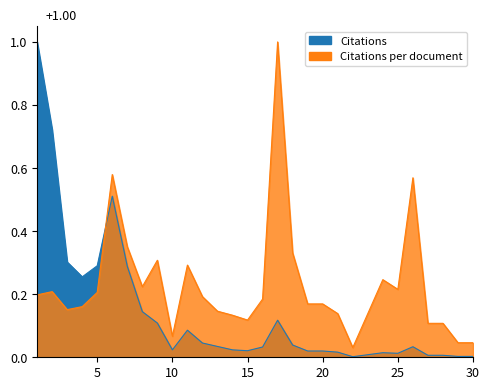

What is the maximum value for Citations?

1.0